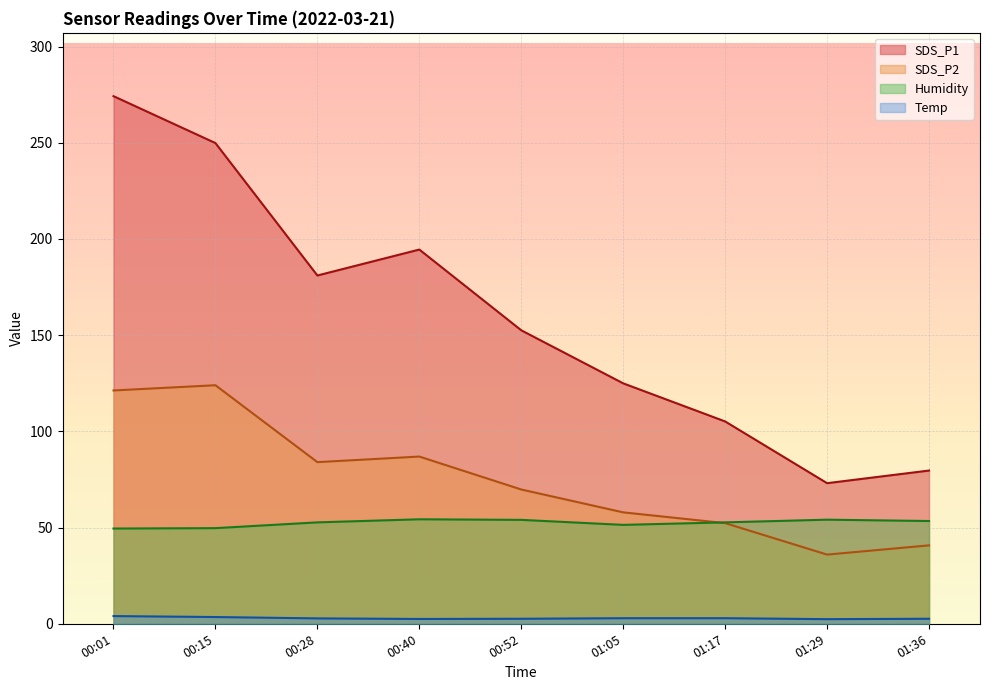

Between 01:05 and 01:17, which series saw the biggest shift?

SDS_P1